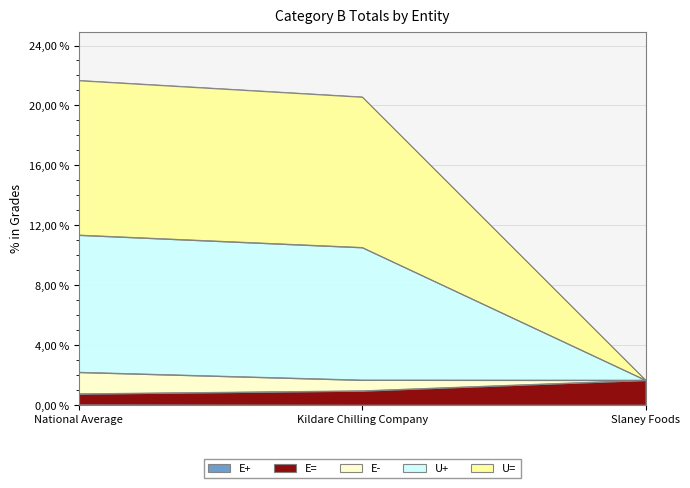

Where does the U= series first go above 10?

National Average